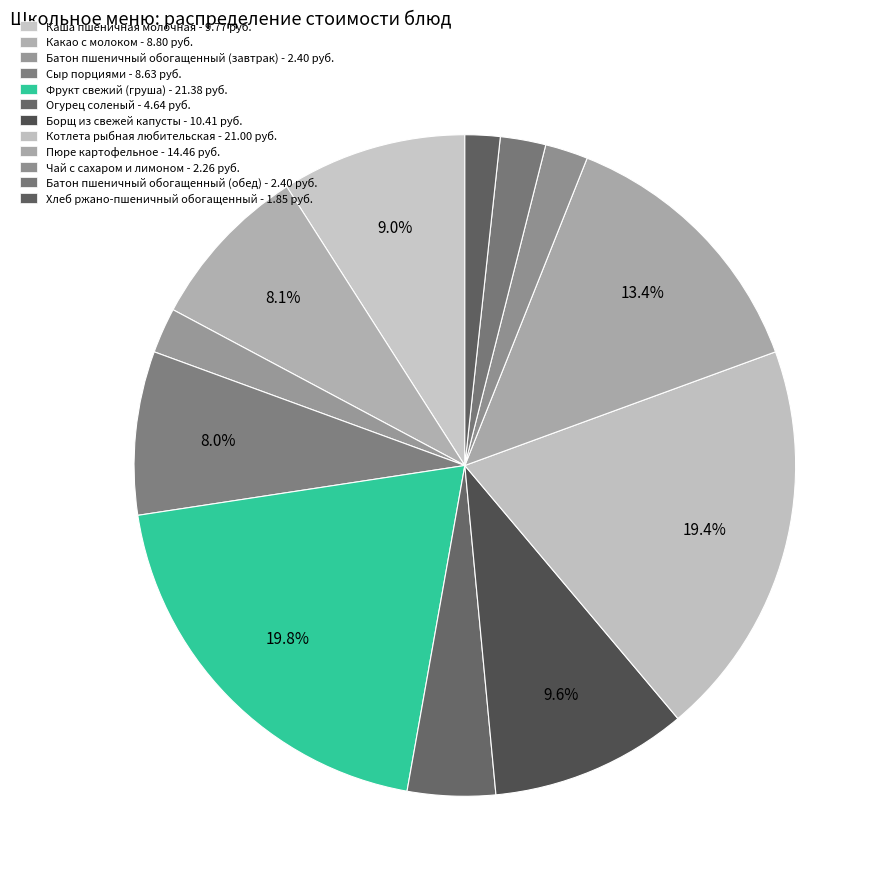

Which slice is the largest?

Фрукт свежий (груша)